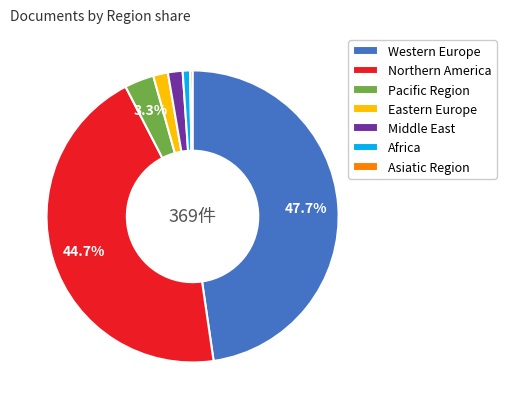

Which slice is the largest?

Western Europe